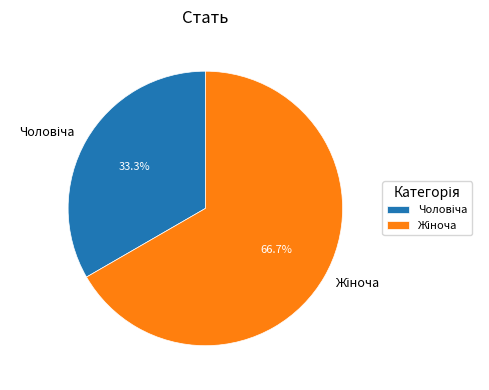

Does any single category account for the majority?

Yes